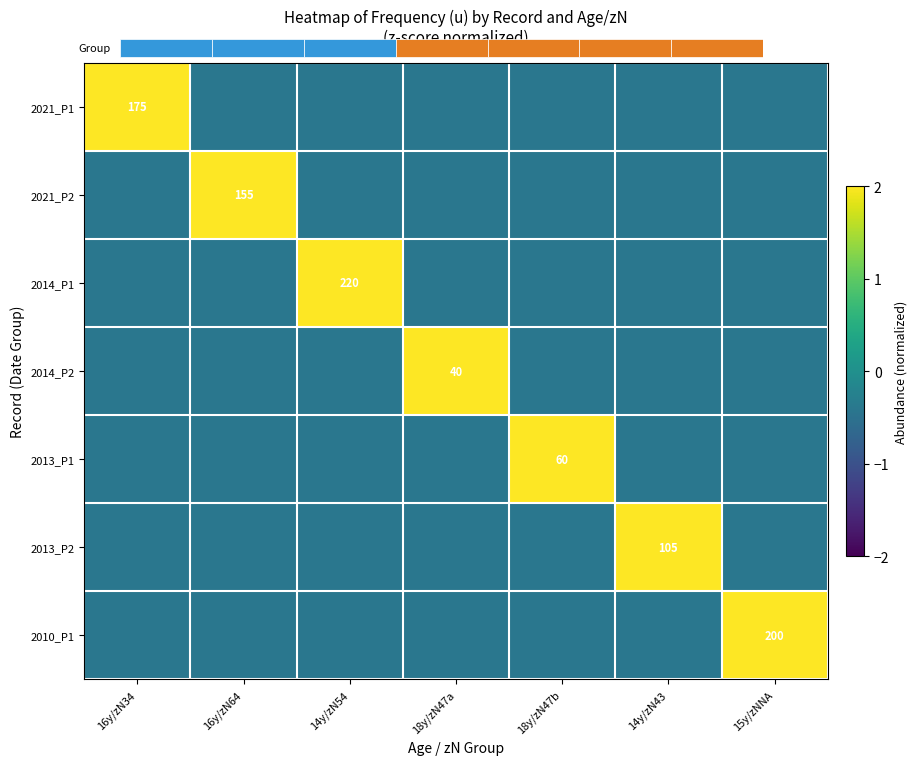

Which series changed the most between 16y/zN64 and 18y/zN47a?

2021_P2